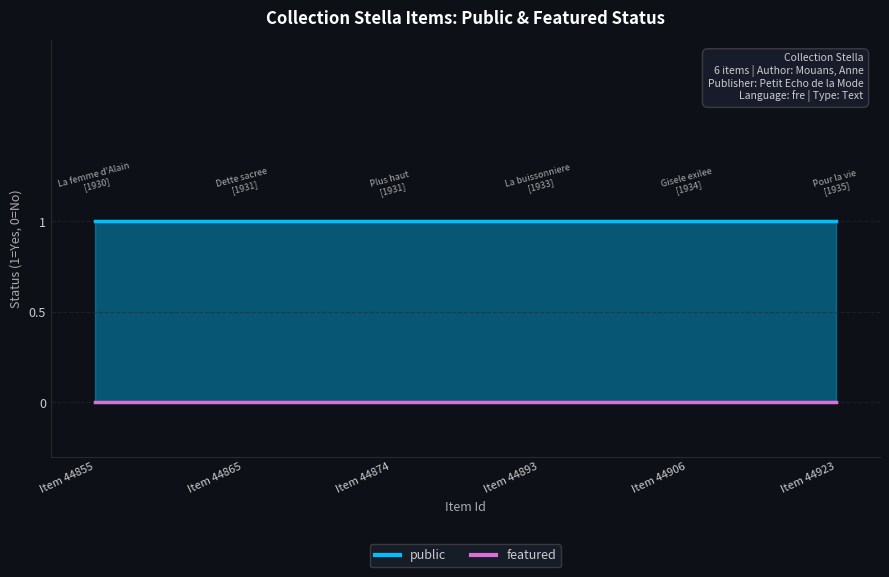

Between 44874 and 44893, which series saw the biggest shift?

public